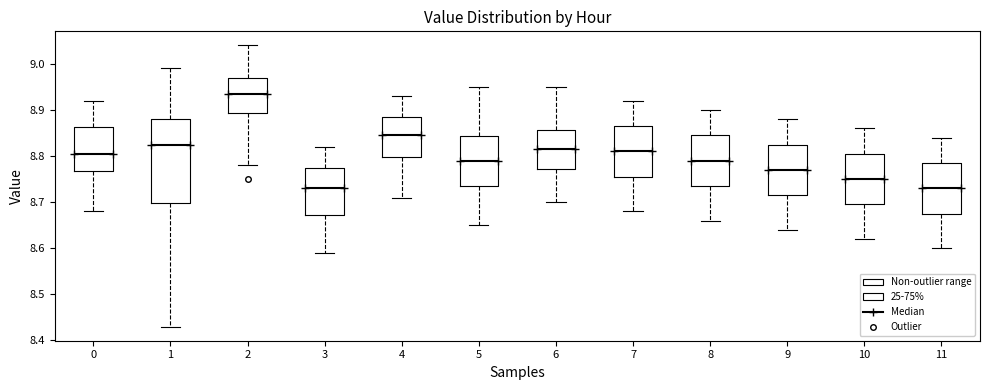

Reading left to right, transcribe this box plot: for each box, give where its median line is, the range the box spans, and where its two whiskers end, as read against the y-axis. The values are not printed on the chart, so give them approximately, as read against the axis.

0: median 8.81, box 8.77 to 8.86, whiskers 8.68 to 8.92
1: median 8.83, box 8.70 to 8.88, whiskers 8.43 to 8.99
2: median 8.94, box 8.89 to 8.97, whiskers 8.78 to 9.04
3: median 8.73, box 8.67 to 8.78, whiskers 8.59 to 8.82
4: median 8.85, box 8.80 to 8.89, whiskers 8.71 to 8.93
5: median 8.79, box 8.74 to 8.84, whiskers 8.65 to 8.95
6: median 8.82, box 8.77 to 8.86, whiskers 8.70 to 8.95
7: median 8.81, box 8.76 to 8.87, whiskers 8.68 to 8.92
8: median 8.79, box 8.74 to 8.85, whiskers 8.66 to 8.90
9: median 8.77, box 8.72 to 8.83, whiskers 8.64 to 8.88
10: median 8.75, box 8.70 to 8.81, whiskers 8.62 to 8.86
11: median 8.73, box 8.68 to 8.79, whiskers 8.60 to 8.84